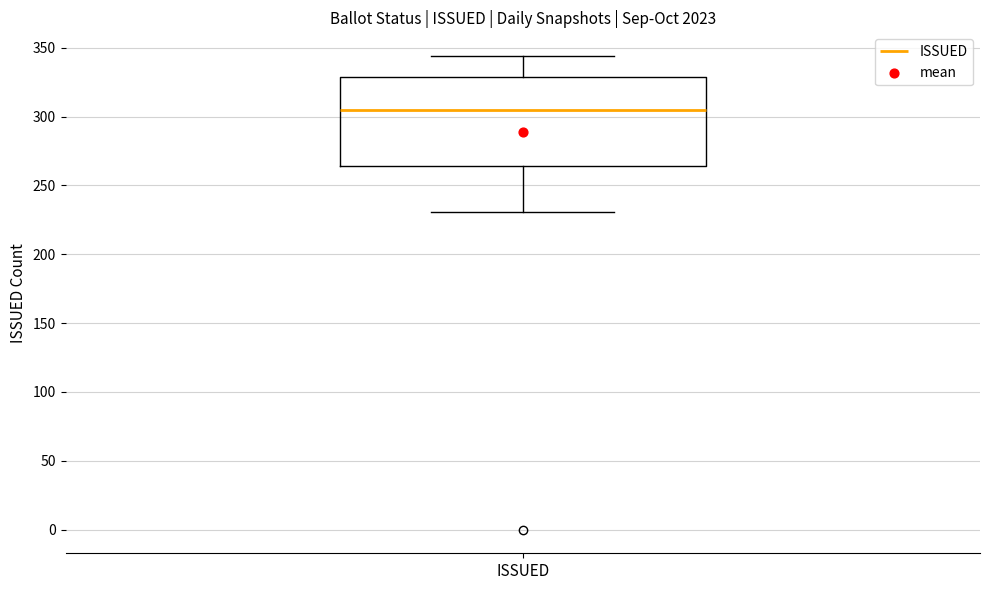

Read this box plot against the y-axis: the position of the median line, the range covered by the box, and the ends of both whiskers. The values are not printed on the chart, so give them approximately, as read against the axis.

median 305, box 265 to 330, whiskers 230 to 345